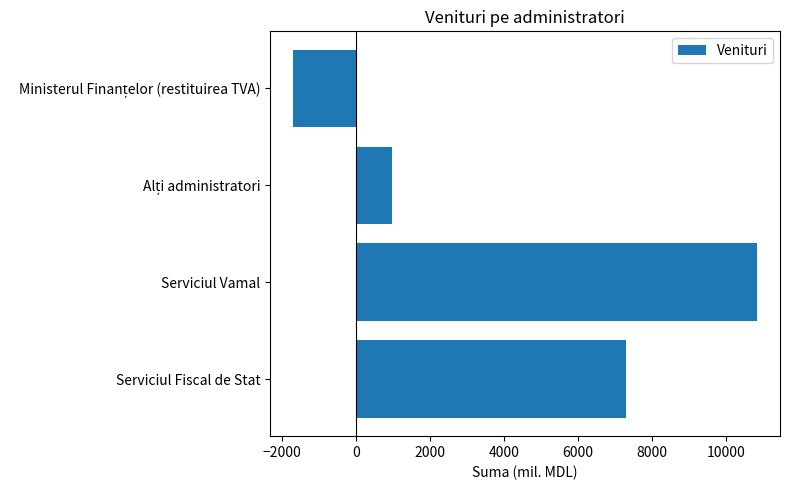

Is it true that the value at Serviciul Vamal is 10826.2?

True